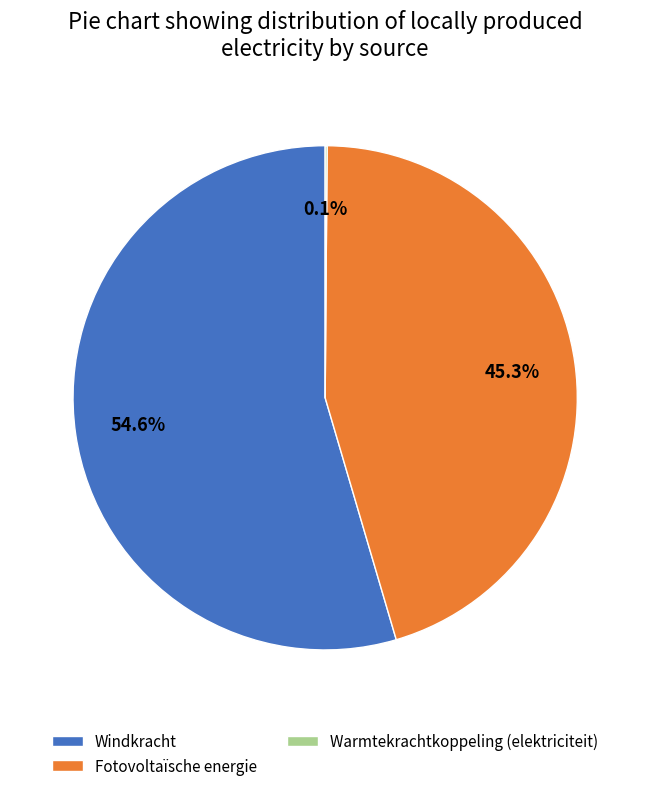

Does Windkracht represent more than half of the total?

Yes